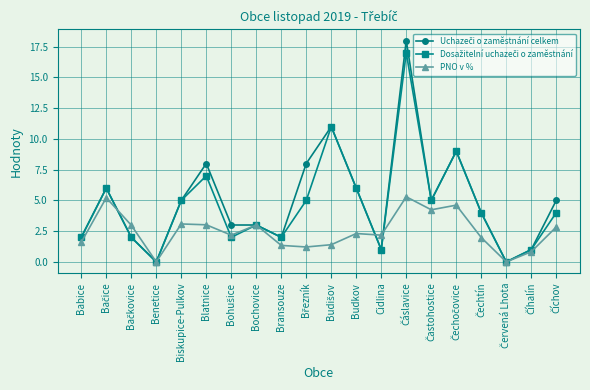

What is the label of the 8th point from the right?

Cidlina